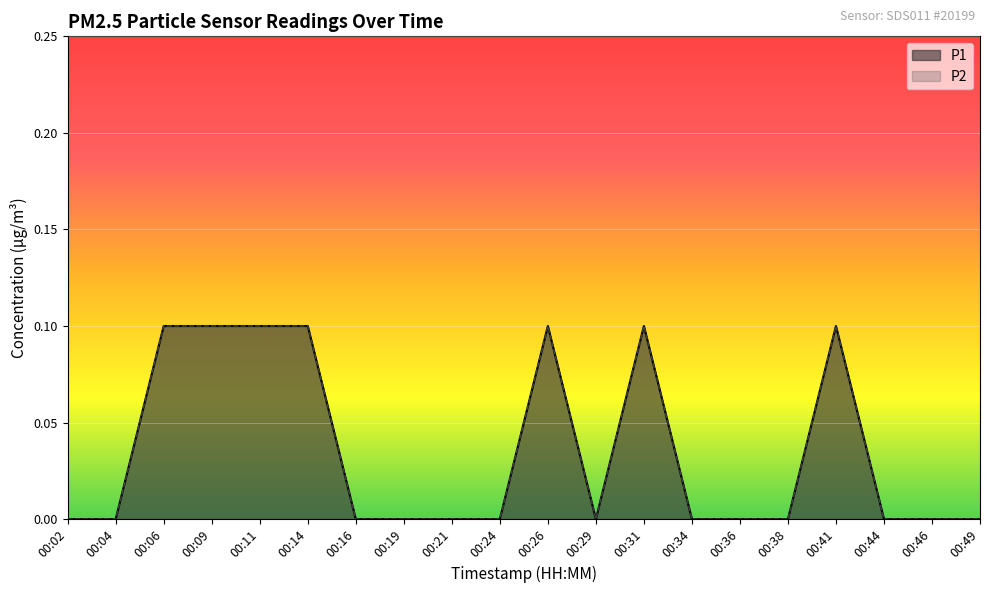

What is the sum of all P1 values?

0.7